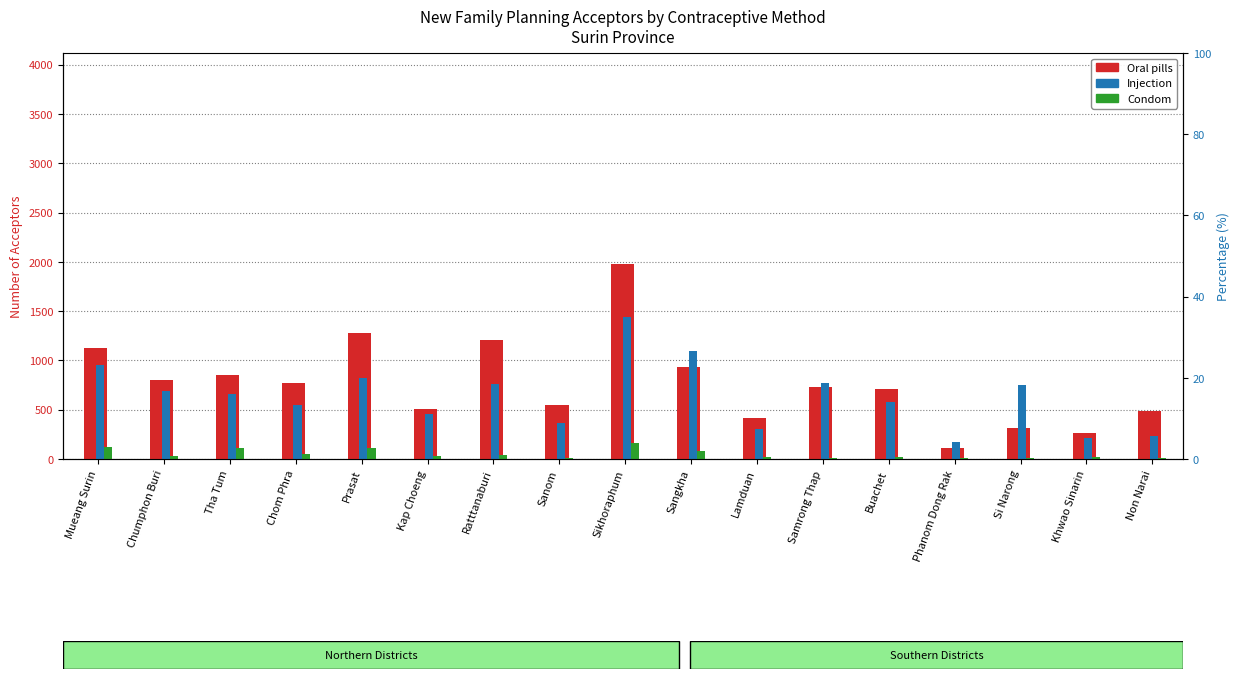

How many bars are there in each group?

3